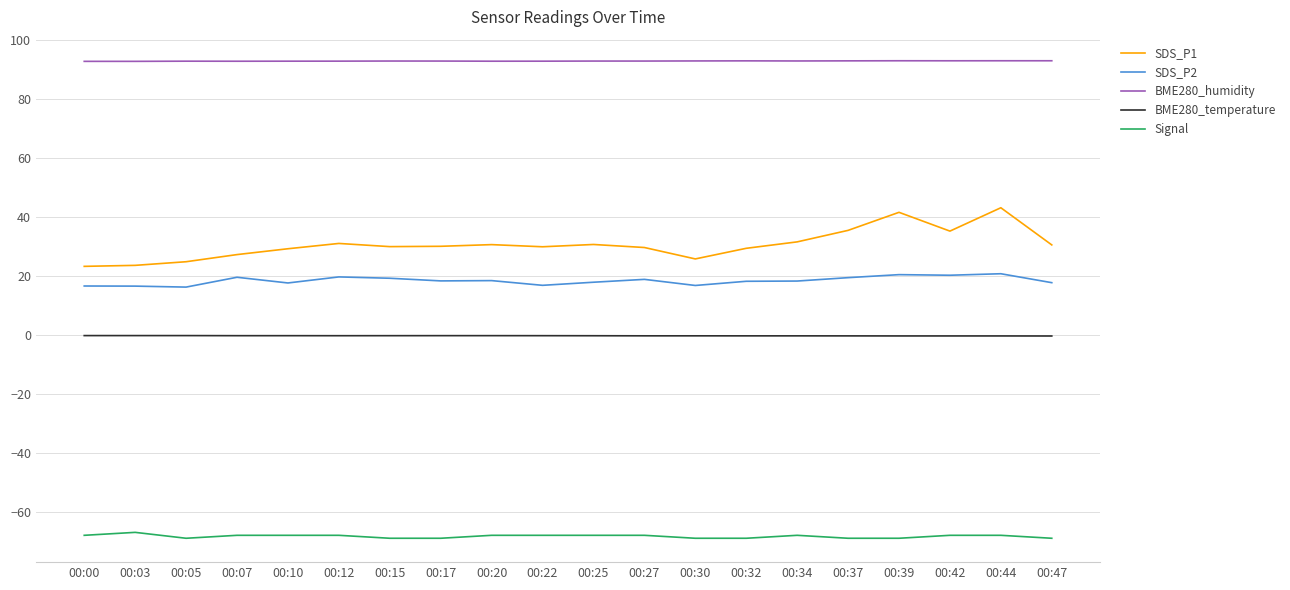

Which series has the largest range (max minus min)?

SDS_P1